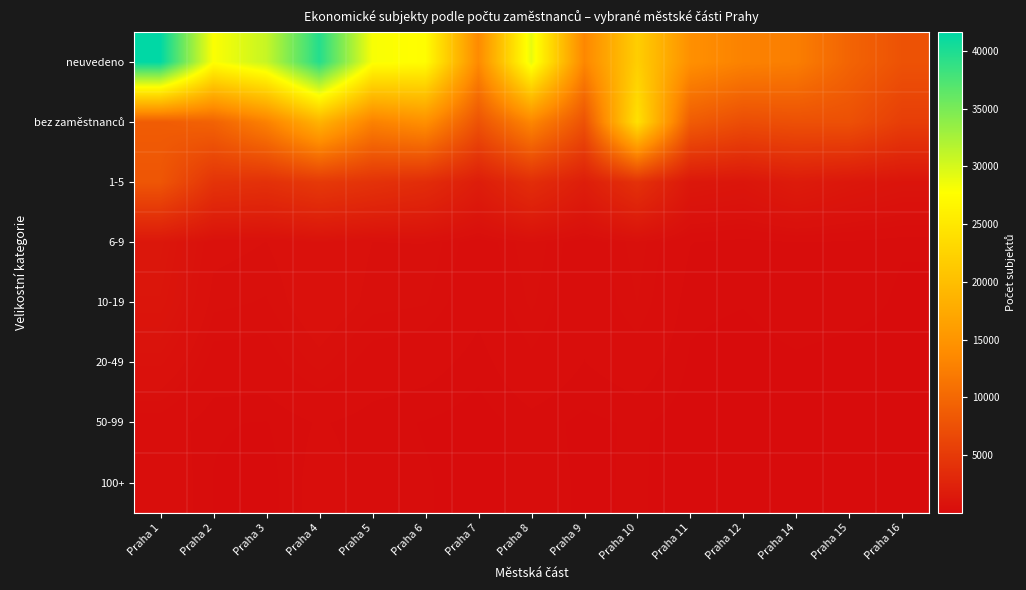

At how many categories does at least one series exceed 14028?

9